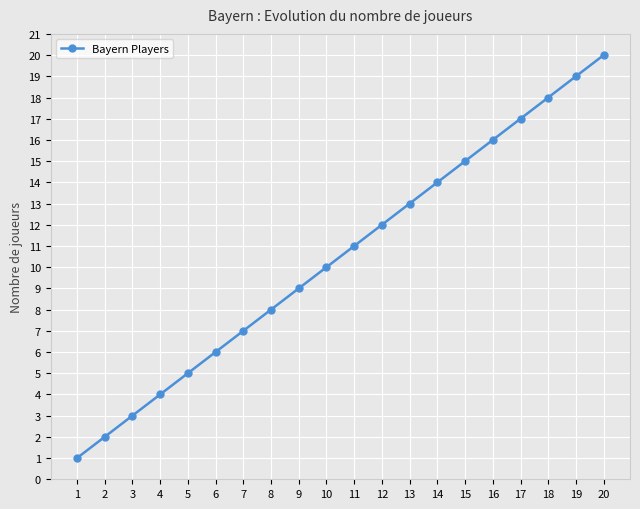

The value at 18 is 31. True or false?

False